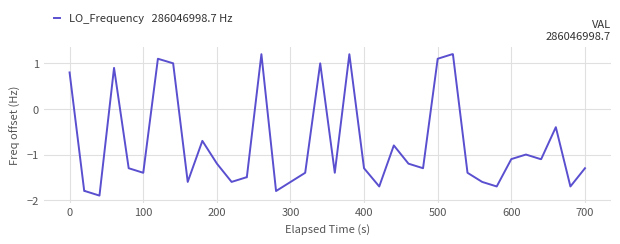

How many categories are shown in the chart?

40